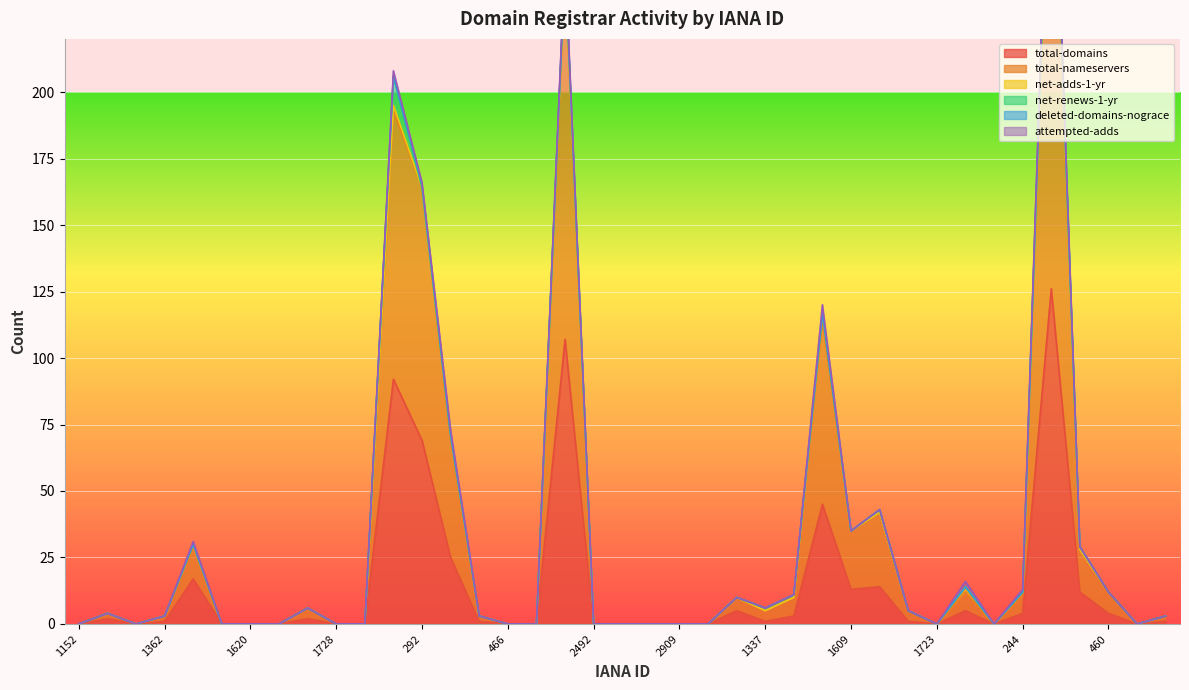

At which label is total-domains closest to 63?

292